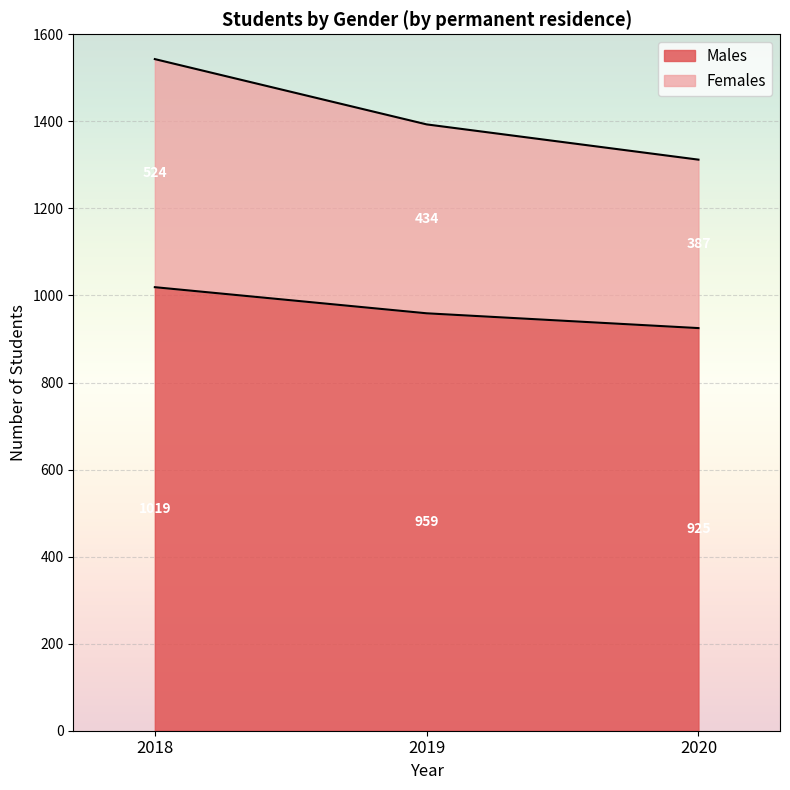

At which label does Males first exceed 959?

2018